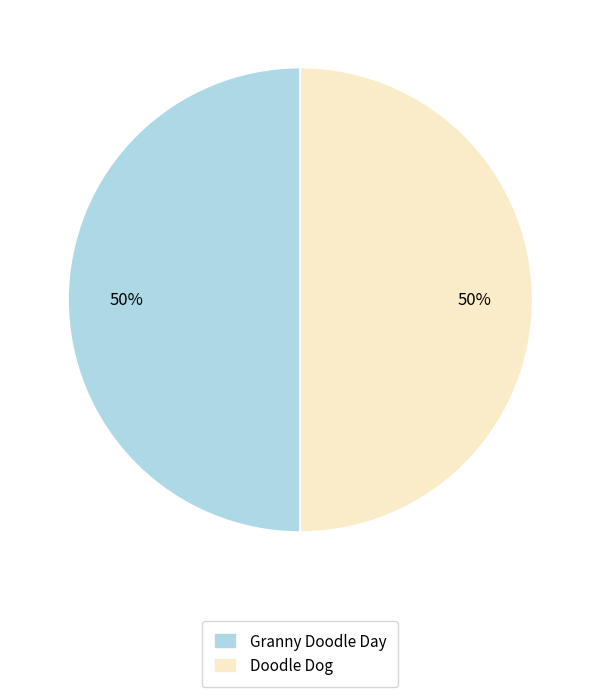

To the nearest percent, what is the combined percentage of Doodle Dog and Granny Doodle Day?

100%